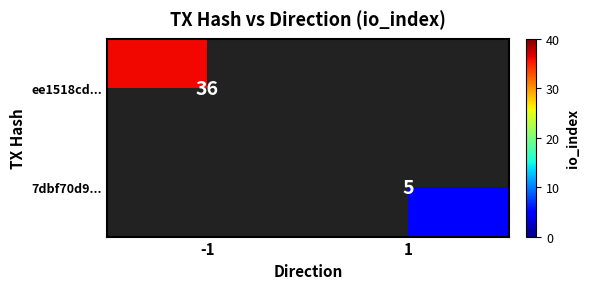

True or false: ee1518cd... has a value of 54 at -1.

False